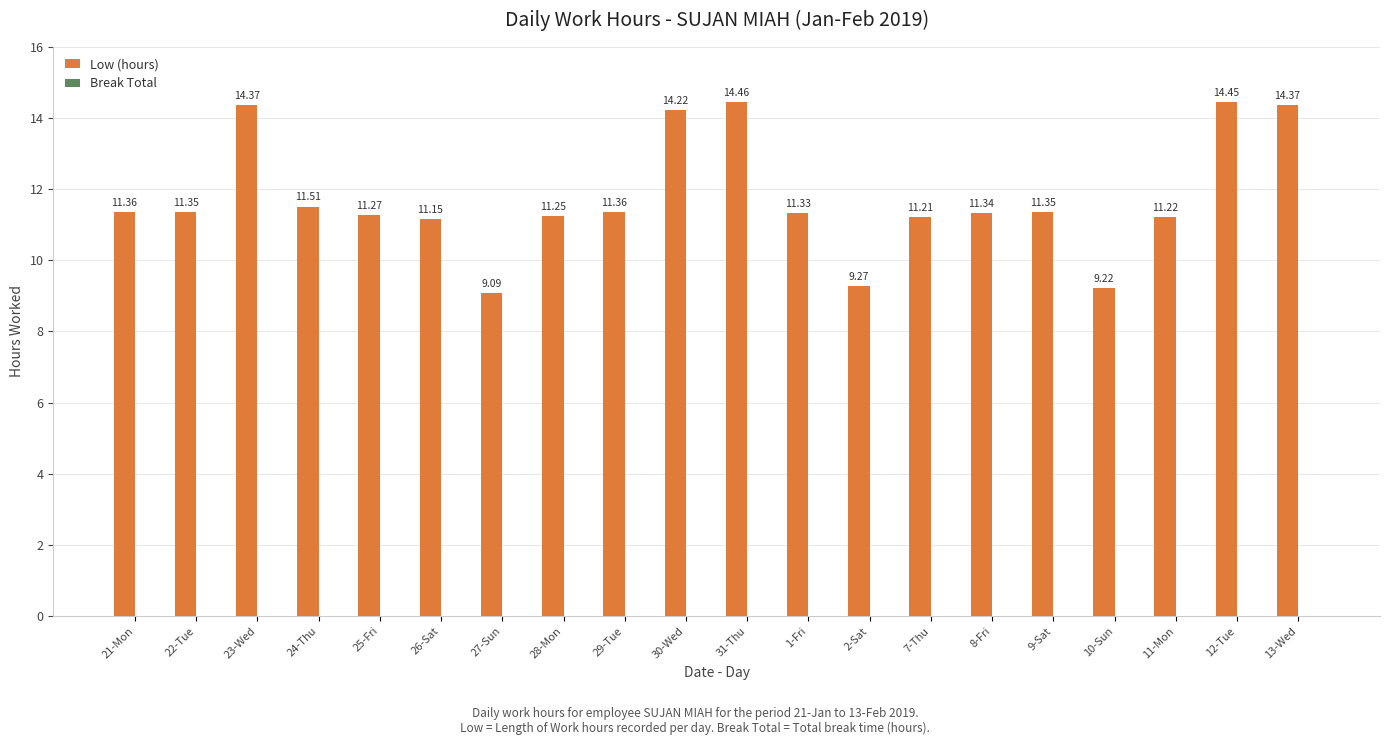

What is the change in value from 21-Mon to 13-Wed?

+3.0